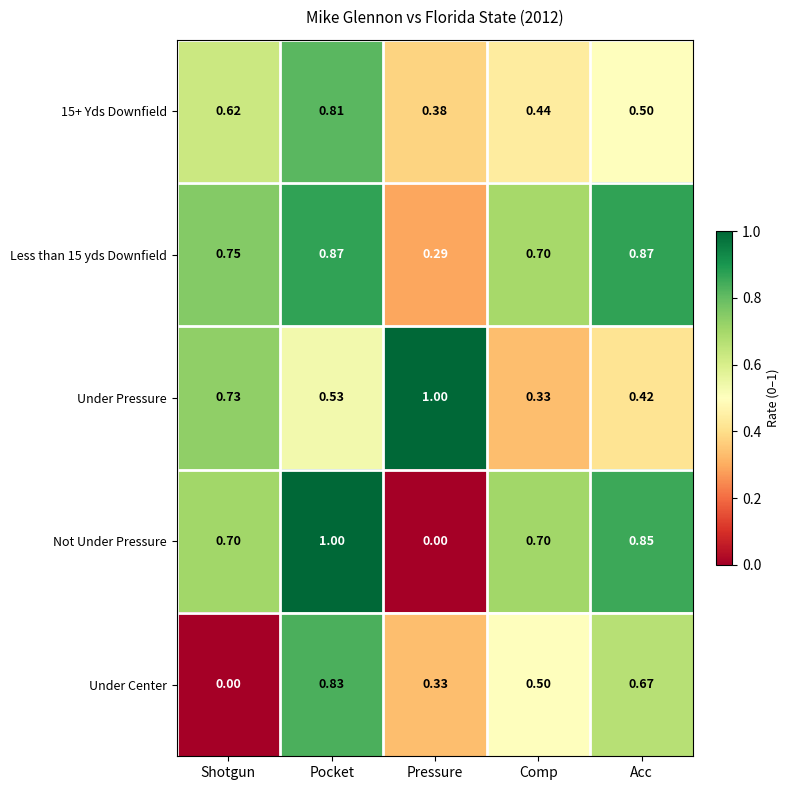

Between Pressure and Comp, which series saw the biggest shift?

Not Under Pressure